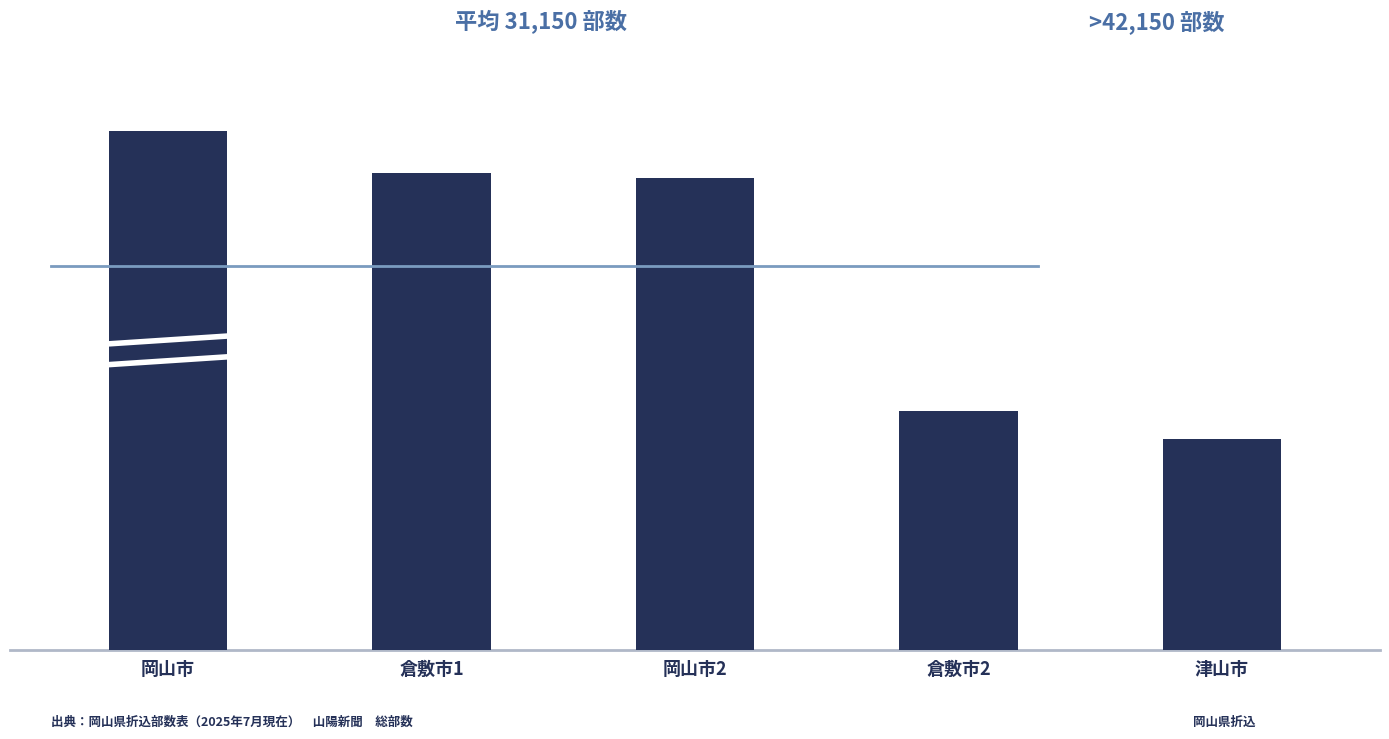

What is the label of the 1st bar from the right?

津山市